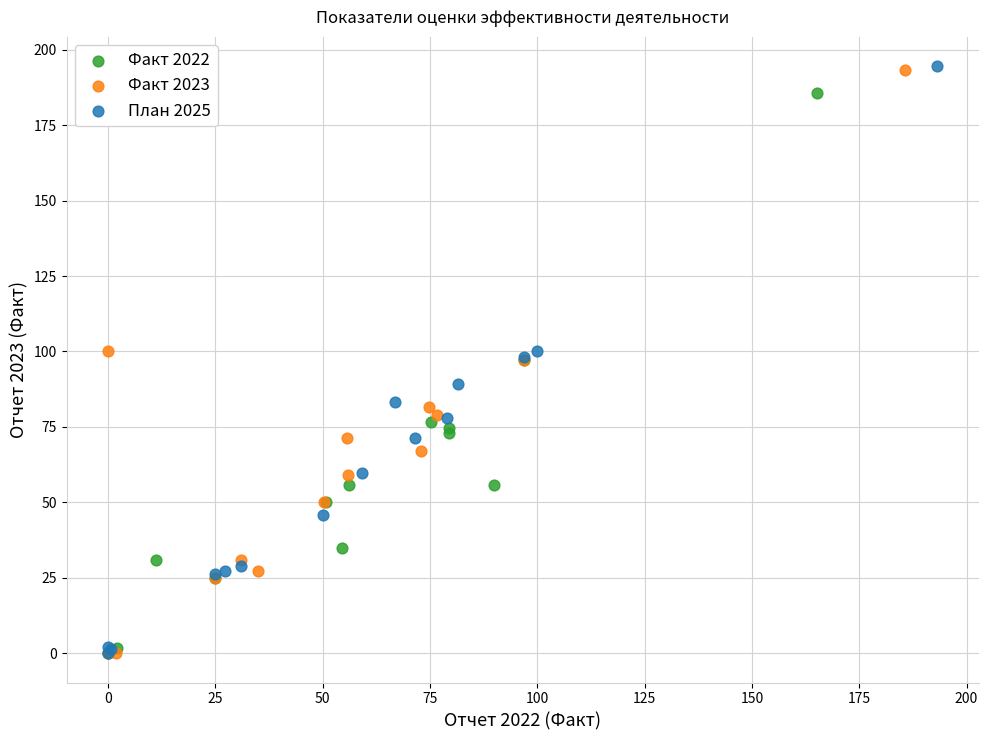

What are all the series names shown in the legend?

Факт 2022, Факт 2023, План 2025